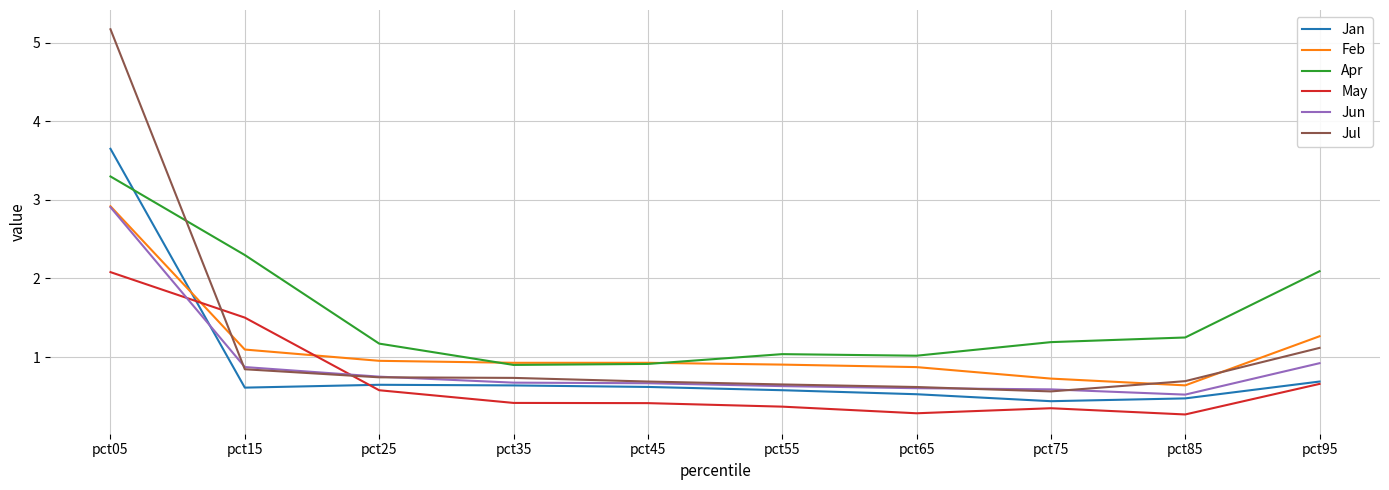

Which series has the widest spread of values?

Jul